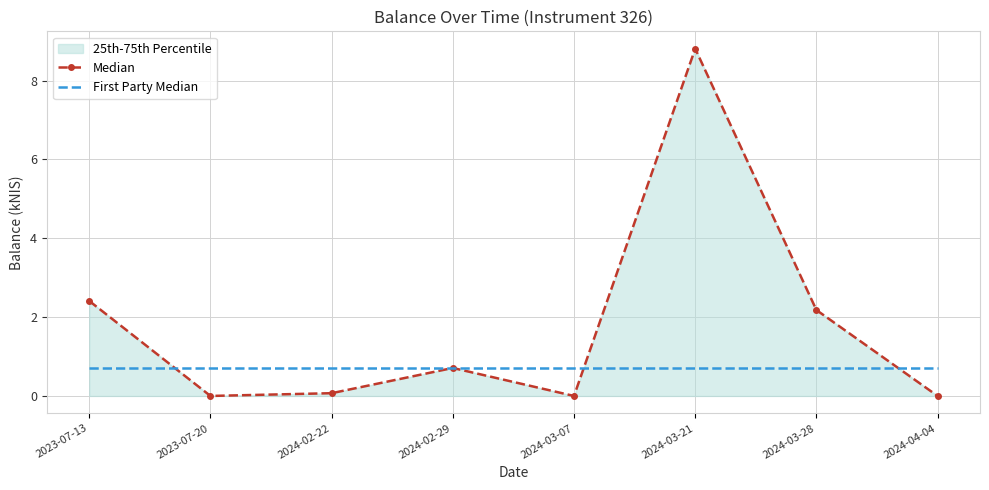

Reading left to right, transcribe all the data shown in this chart.

Median: 2.4	0.0	0.1	0.7	0.0	8.8	2.2	0.0
First Party Median: 0.7	0.7	0.7	0.7	0.7	0.7	0.7	0.7